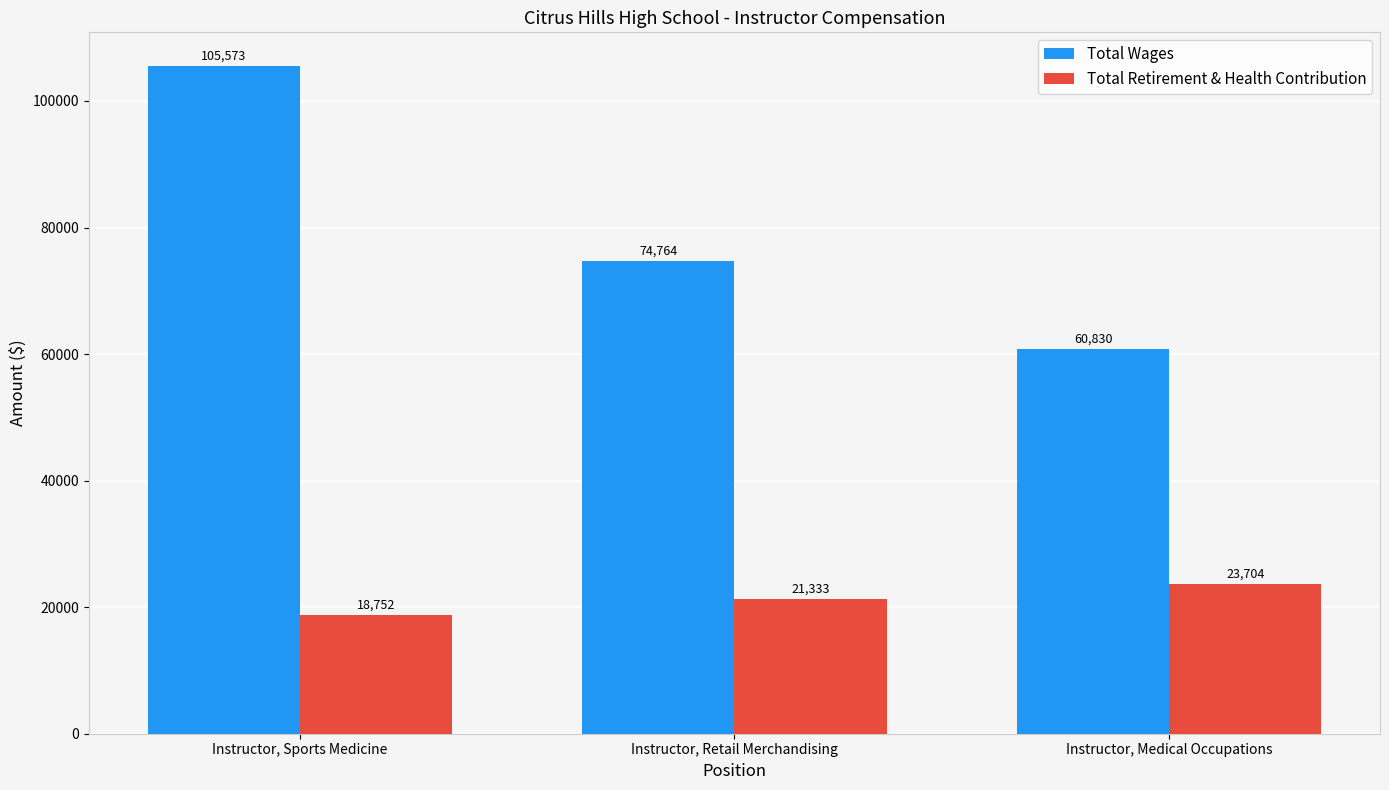

What is the difference between the highest and lowest values at Instructor, Sports Medicine?

86821